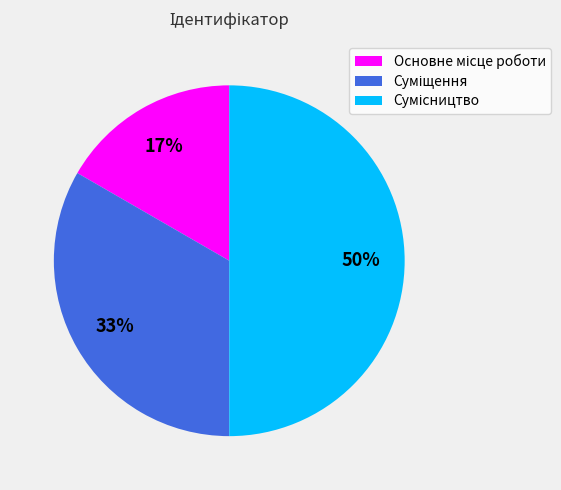

To the nearest percent, what is the average slice percentage?

33%